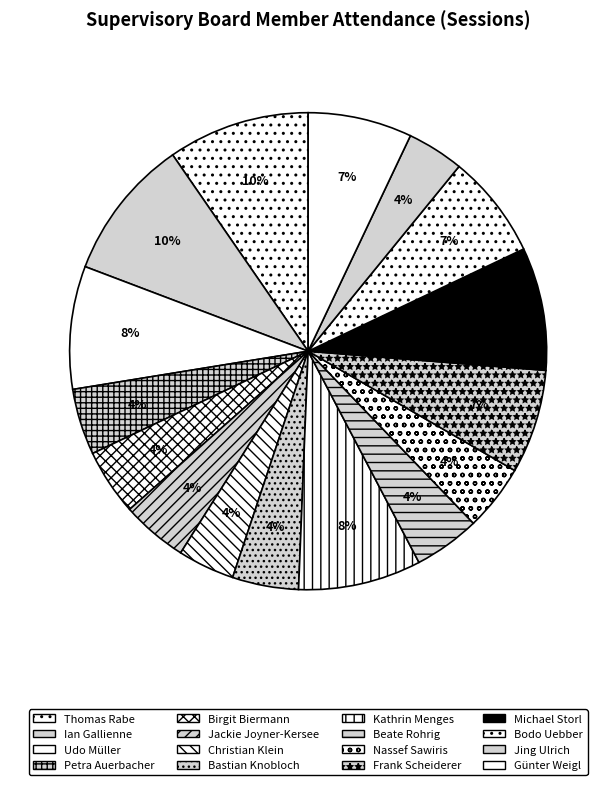

Does any single category account for the majority?

No